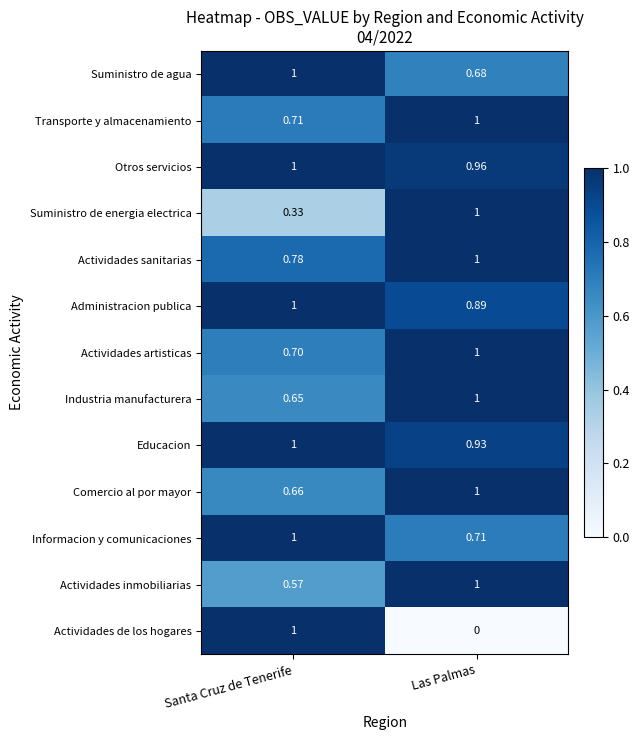

Which series has the largest range (max minus min)?

Actividades de los hogares